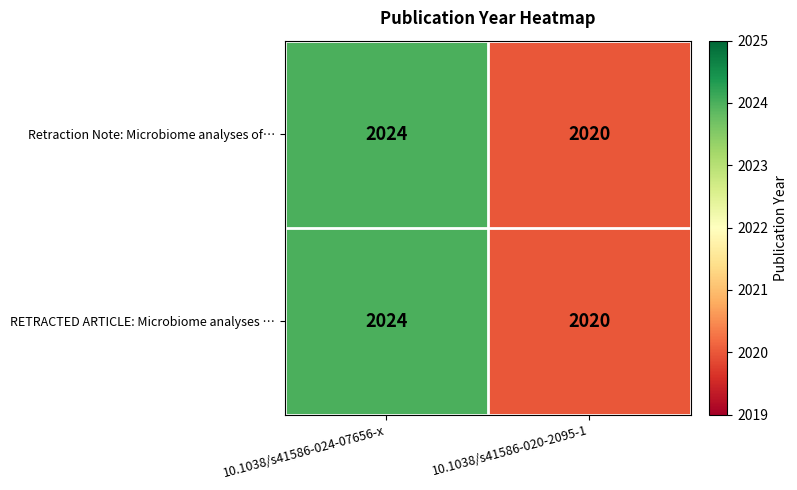

What is the sum of all RETRACTED ARTICLE: Microbiome analyses … values?

4044